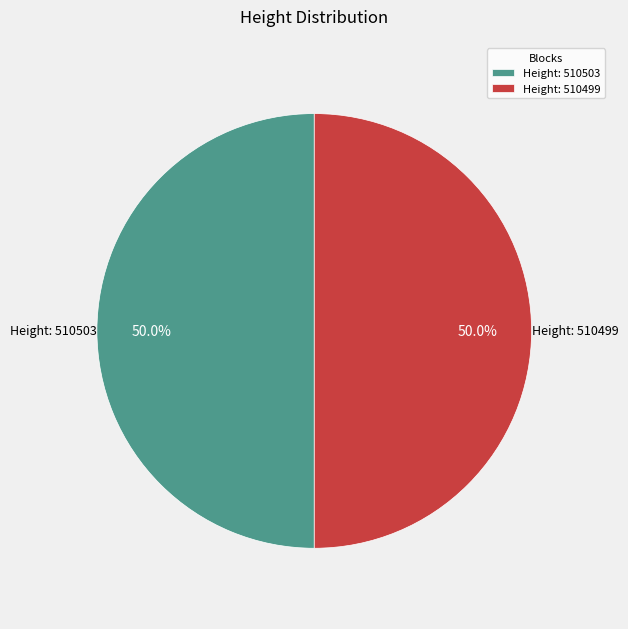

What portion of the pie excludes Height: 510503?

50.0%